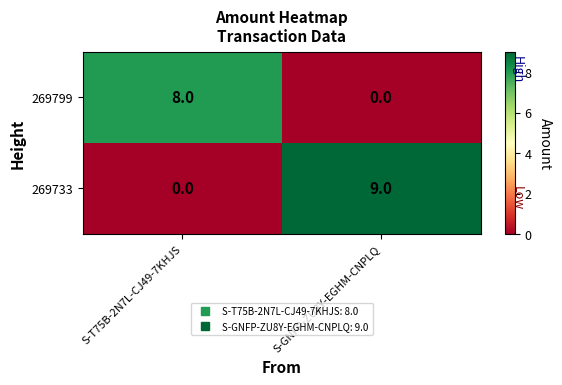

What is the sum of the 269733 values at S-T75B-2N7L-CJ49-7KHJS and S-GNFP-ZU8Y-EGHM-CNPLQ?

9